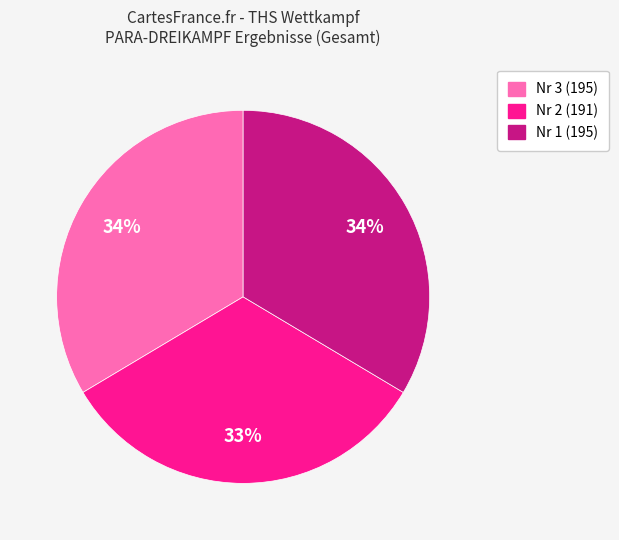

To the nearest percent, what is the difference between the largest and smallest slice percentages?

1%